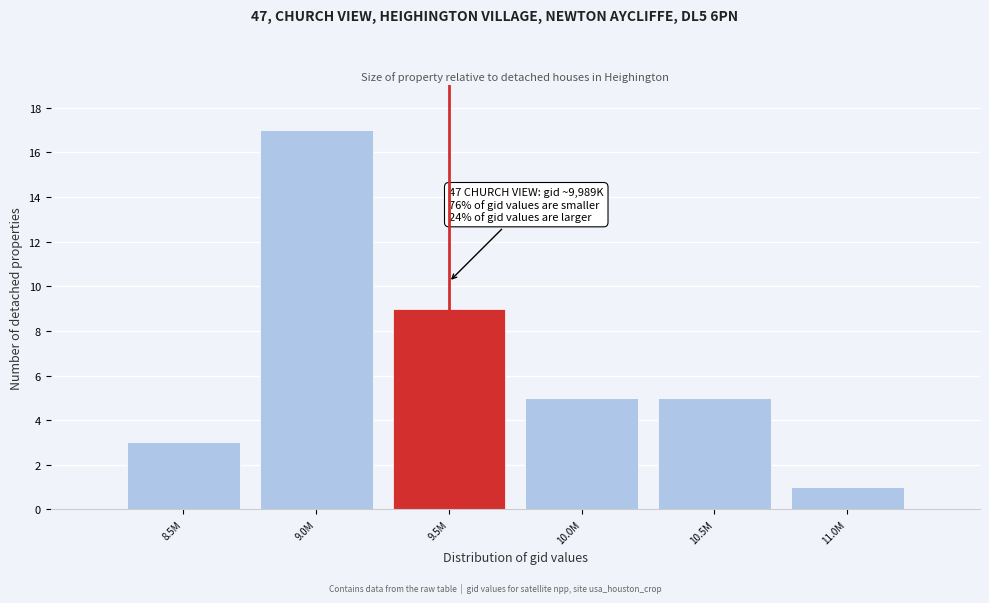

Reading right to left, list all the values displayed in this chart.

1	5	5	9	17	3